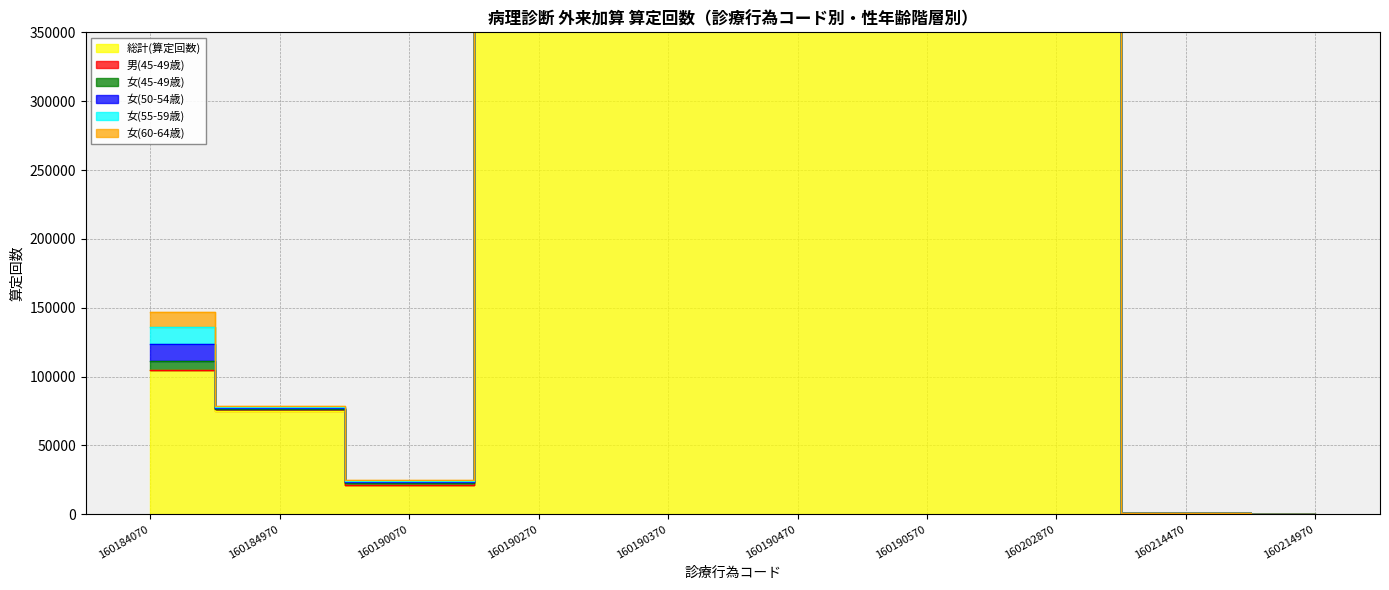

Where do 女(60-64歳) and 女(45-49歳) first cross each other?

160184970 and 160190070